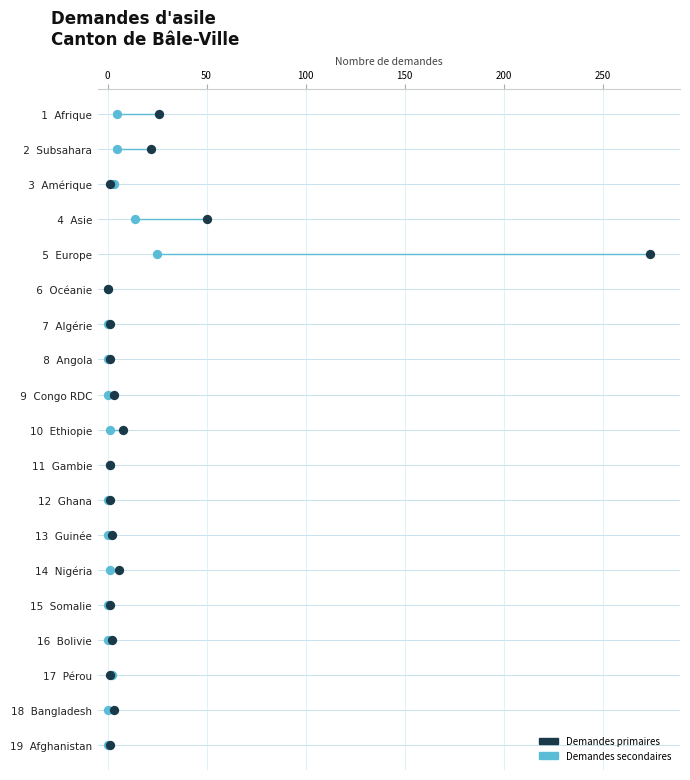

What are all the series names shown in the legend?

Demandes primaires, Demandes secondaires